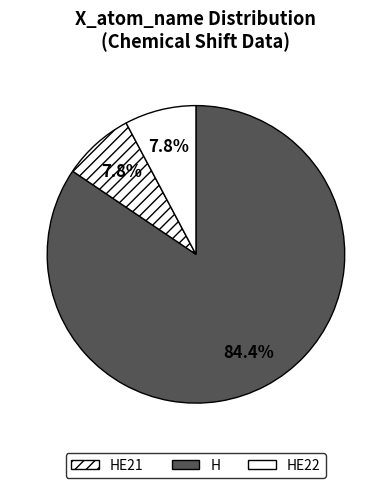

How many segments does this pie chart have?

3